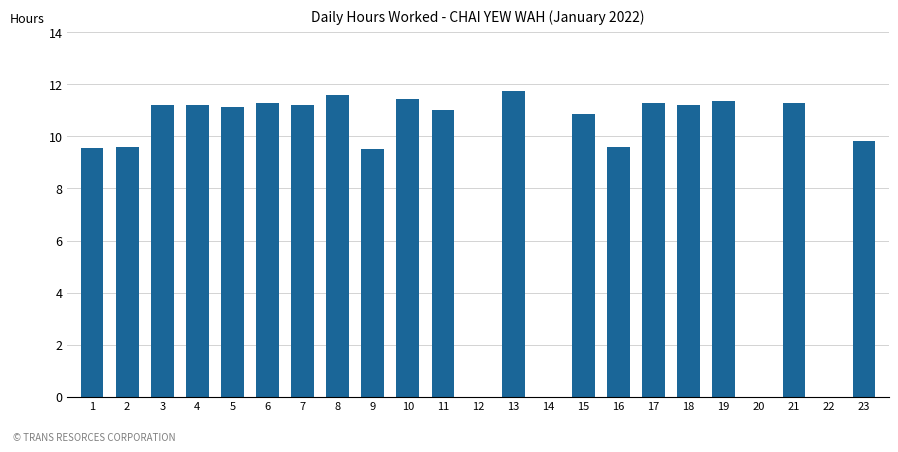

True or false: the data shows 16.1 at 7.

False